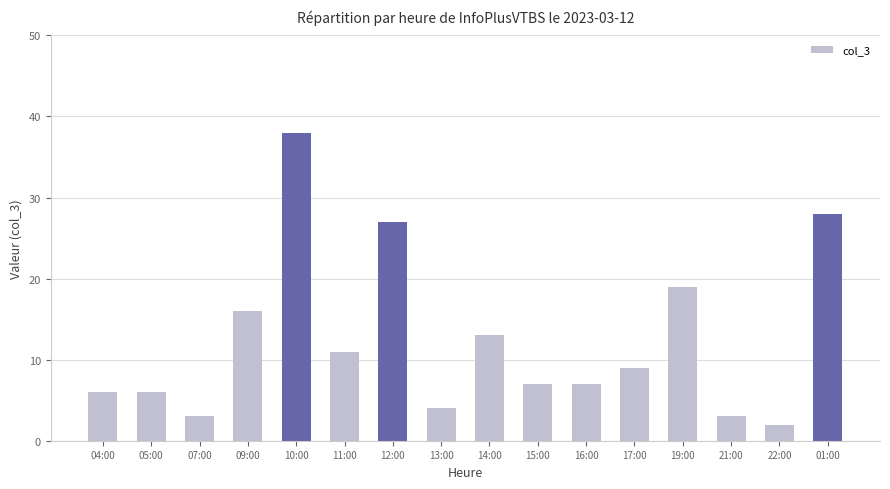

Reading right to left, transcribe all the data shown in this chart.

01:00=28	22:00=2	21:00=3	19:00=19	17:00=9	16:00=7	15:00=7	14:00=13	13:00=4	12:00=27	11:00=11	10:00=38	09:00=16	07:00=3	05:00=6	04:00=6